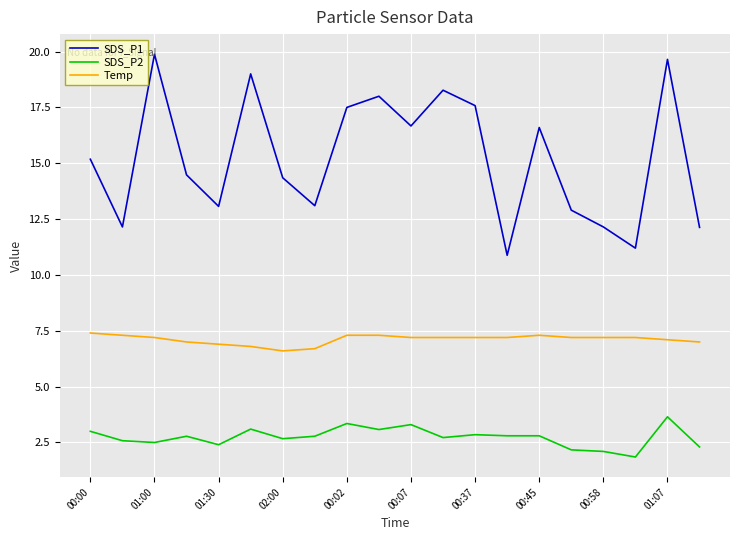

List the series in order of their peak value, lowest first.

SDS_P2, Temp, SDS_P1